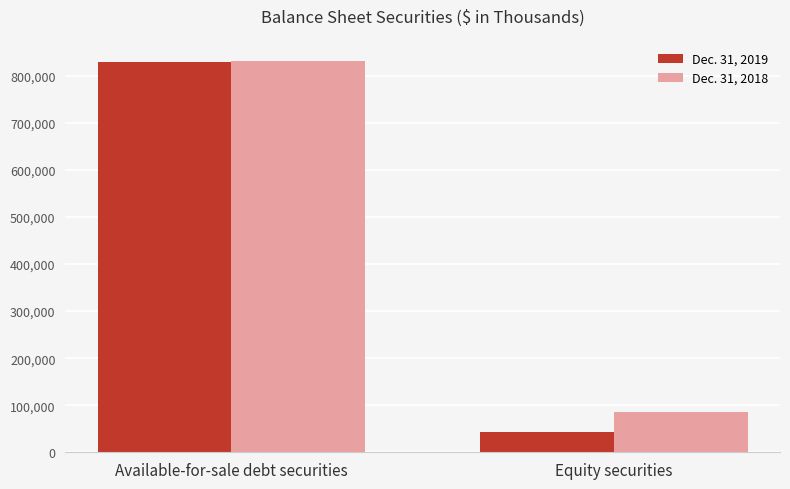

What is the label of the 1st bar from the right?

Equity securities